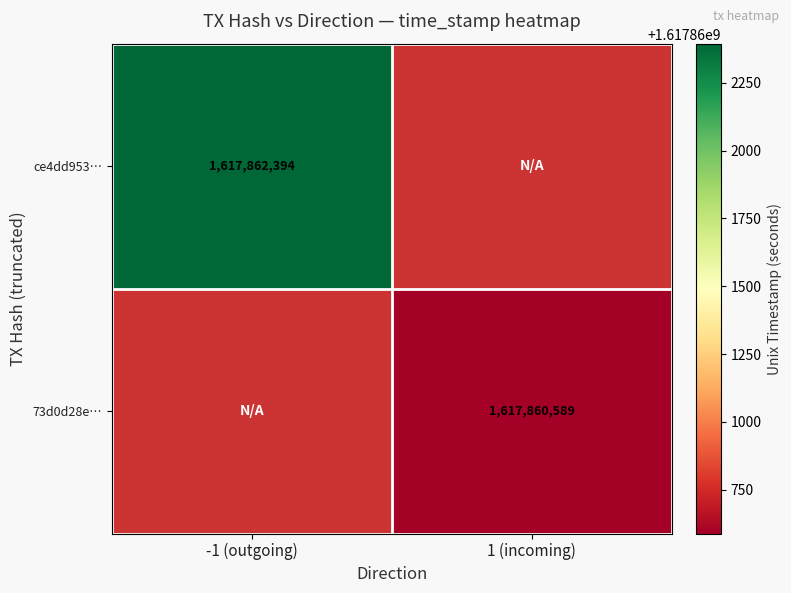

Is it true that ce4dd953… equals 1617862394 at -1 (outgoing)?

True